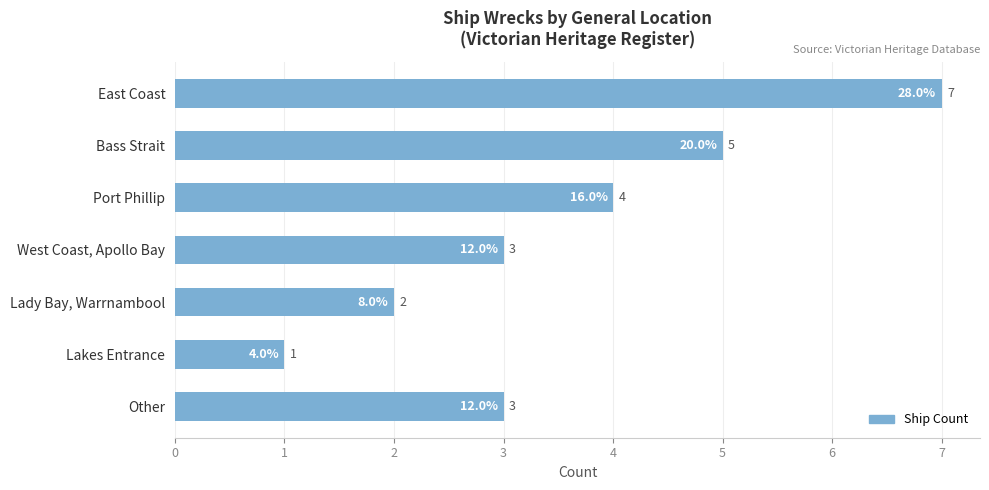

At which category does the chart reach its minimum across all series?

Lakes Entrance